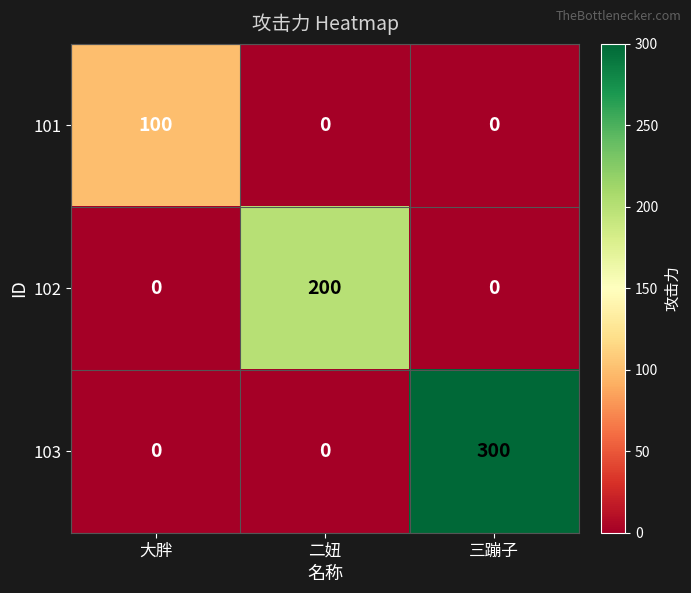

Which category has the highest value across all series?

三蹦子